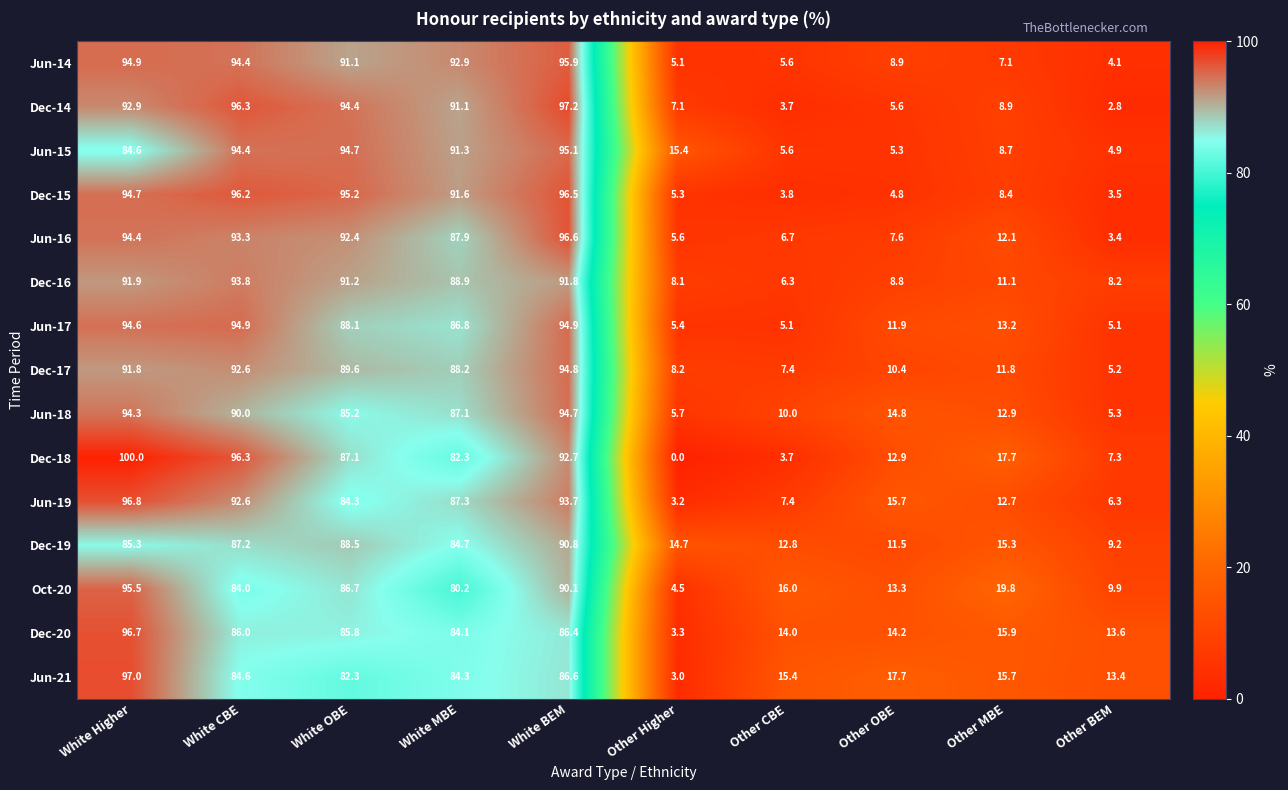

What is the total value across all series at Other MBE?

191.3